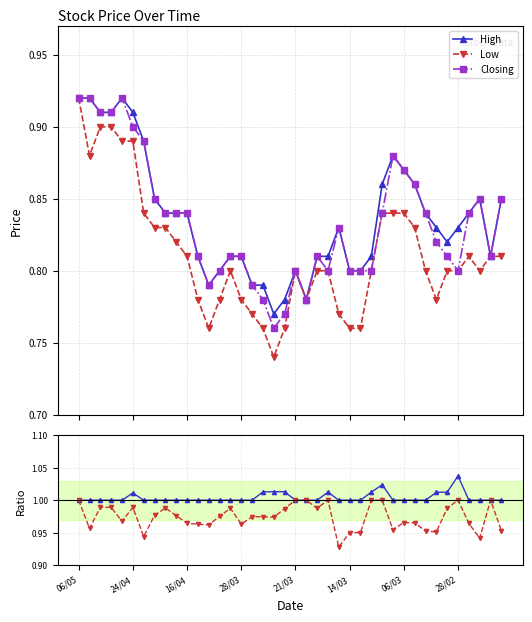

What is the difference between the maximum and minimum values in the High series?

0.2